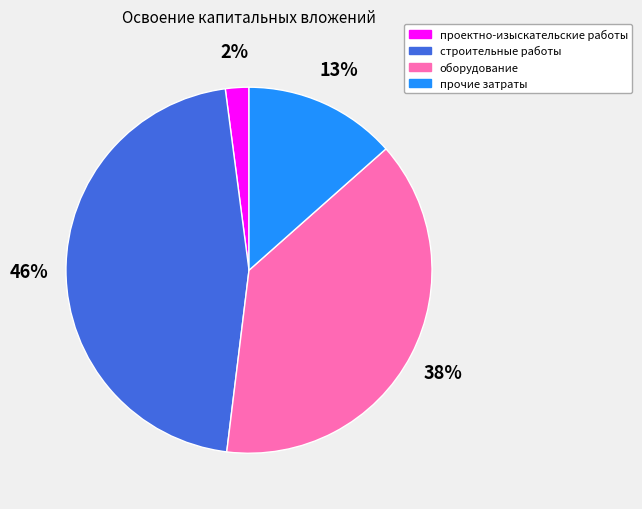

Is строительные работы the majority of the pie?

No